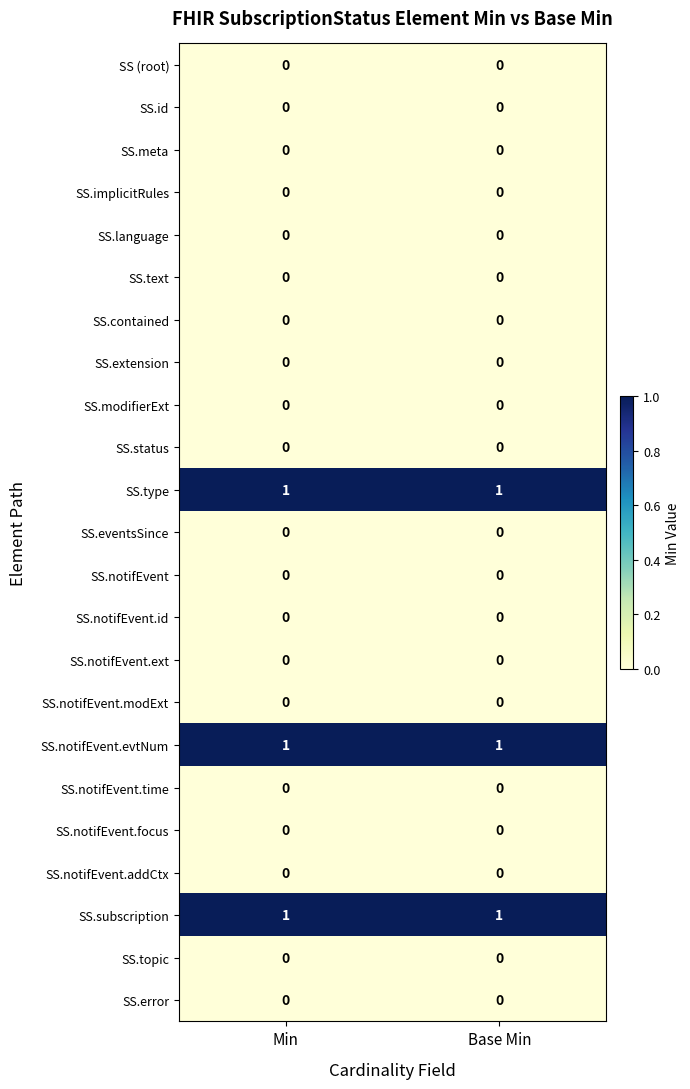

The value of SS.topic at Base Min is 0. True or false?

True